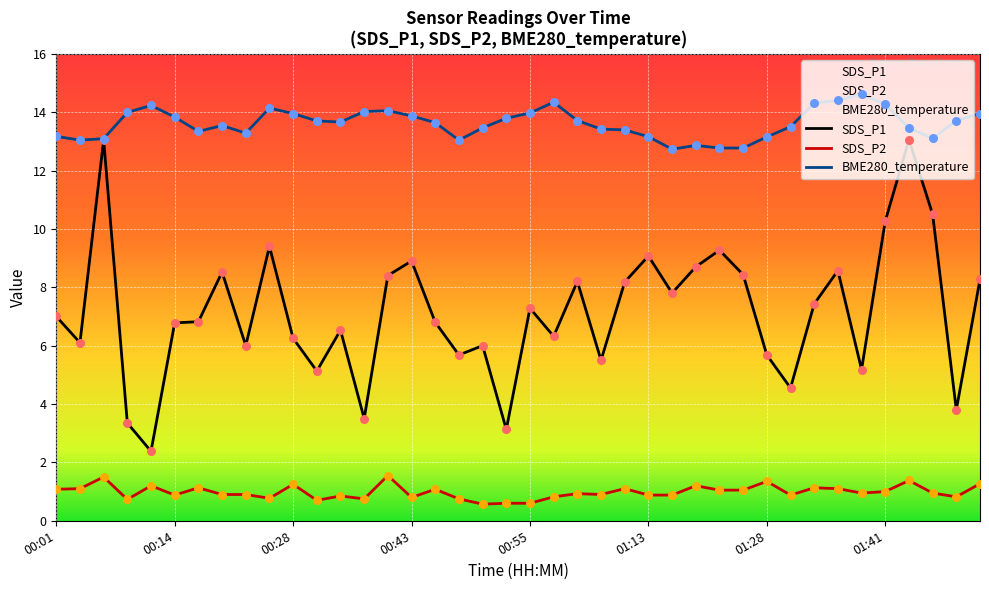

Which series has the largest total across all categories?

BME280_temperature